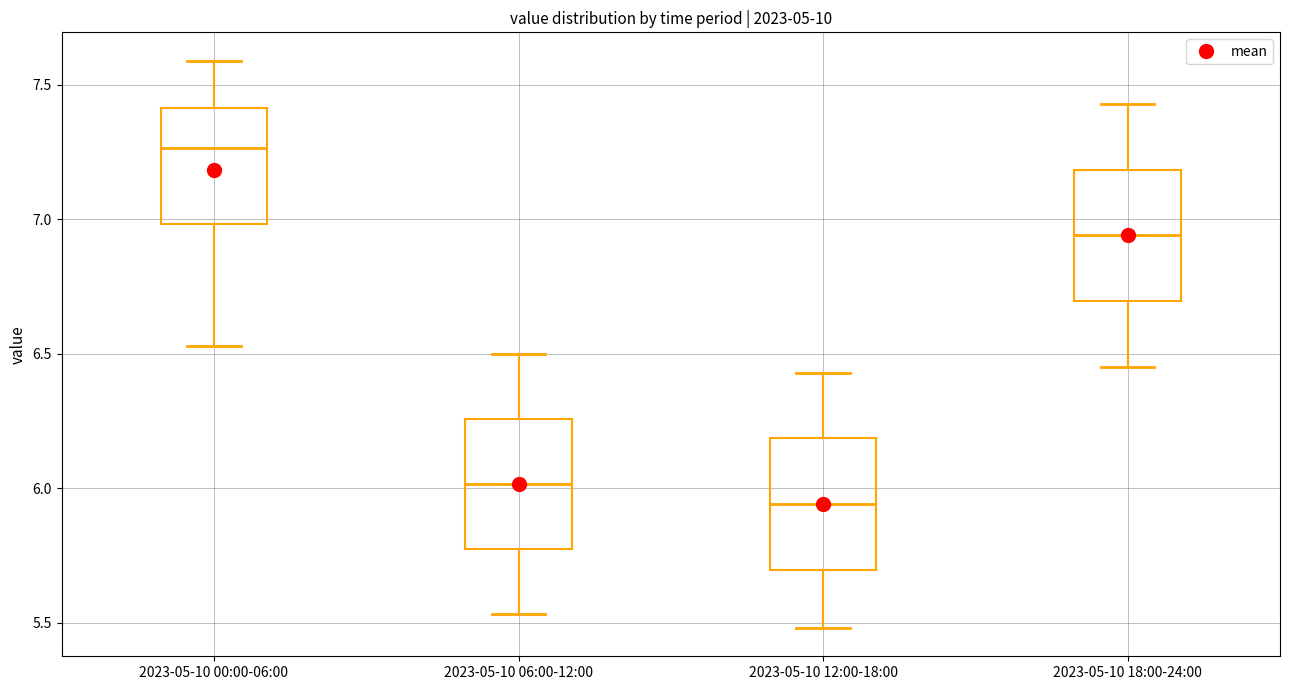

Which box has the lowest median line?

2023-05-10 12:00-18:00